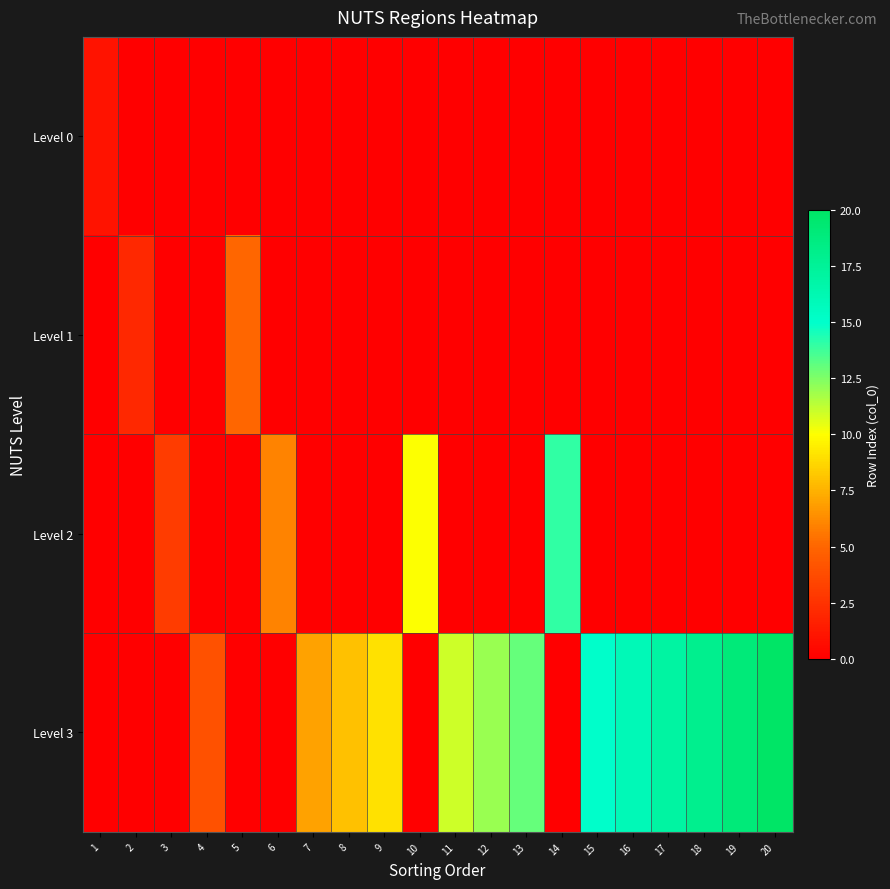

Which series has the largest total across all categories?

Level 3